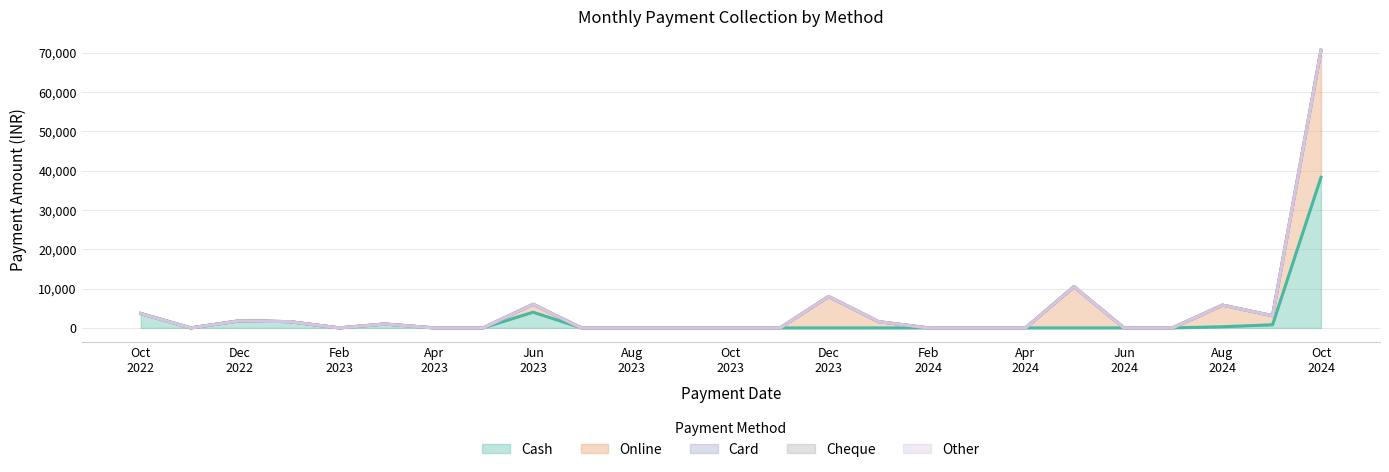

How many interior local valleys does the Cash series have?

2